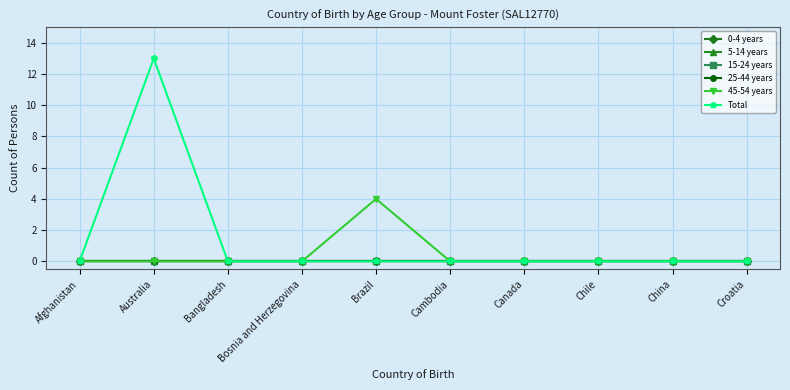

Is this an area chart (filled region under the line)?

No